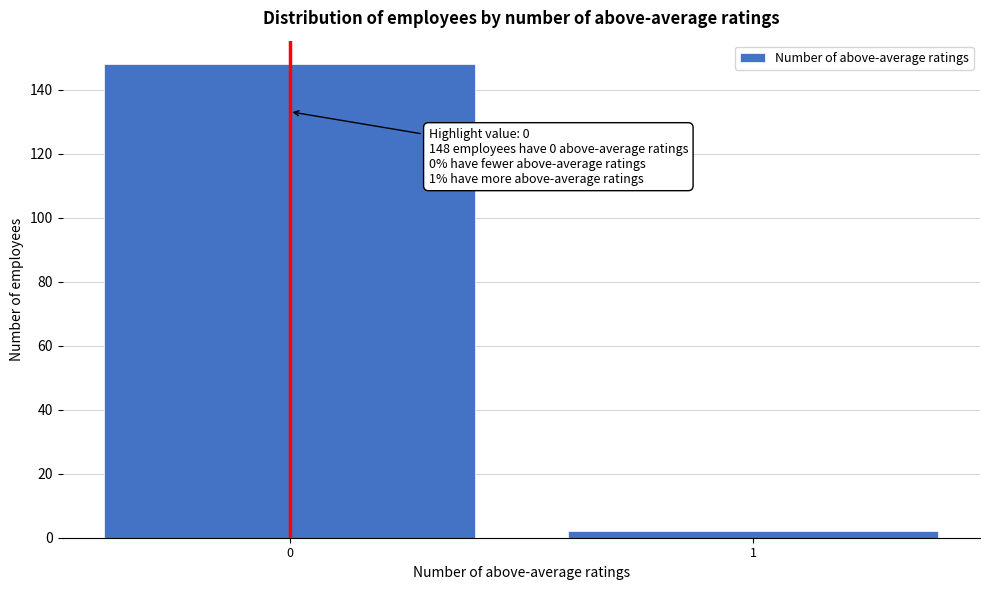

Reading right to left, transcribe all the data shown in this chart.

2	148